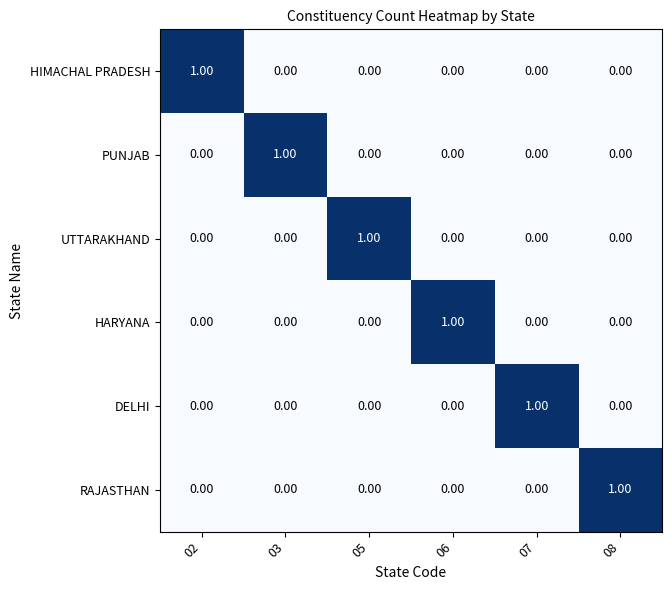

At how many categories does at least one series exceed 0?

6